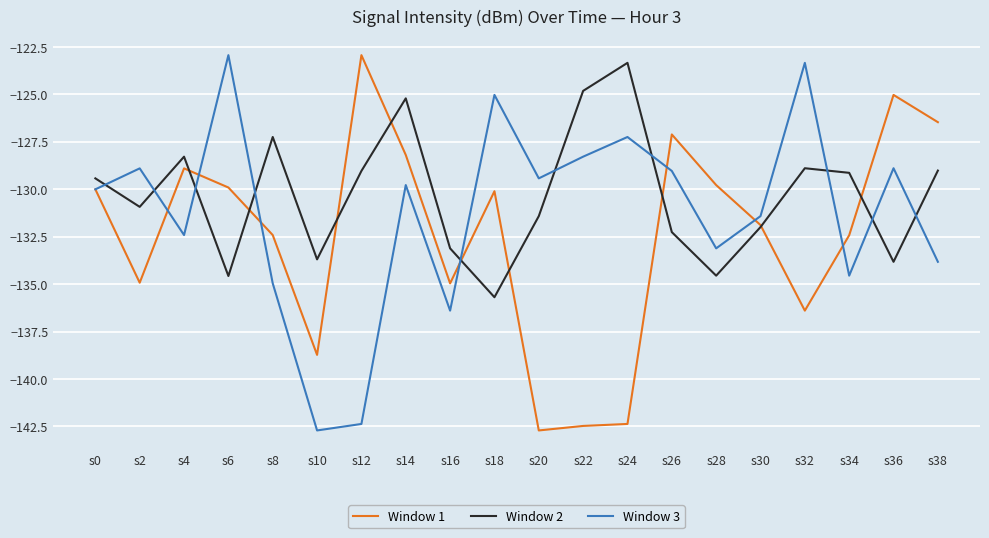

Count the number of categories in the chart.

20